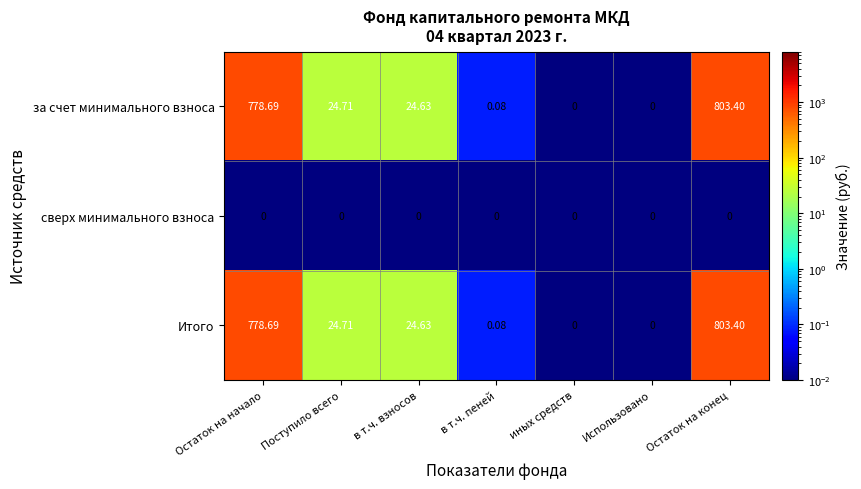

At how many categories does at least one series exceed 122?

2